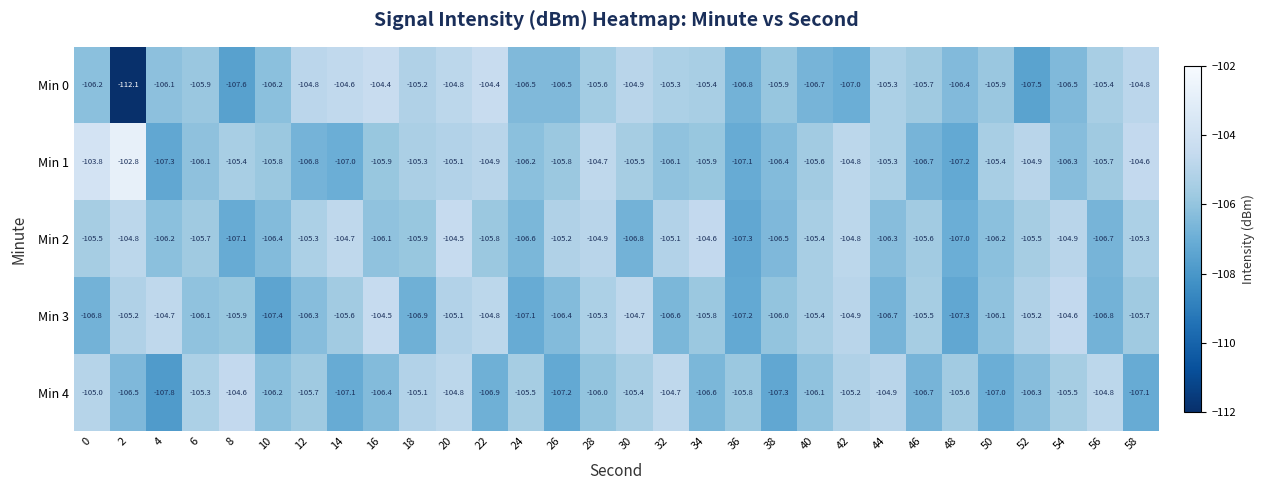

What is the difference between the second highest and minimum values in the Min 2 series?

2.7